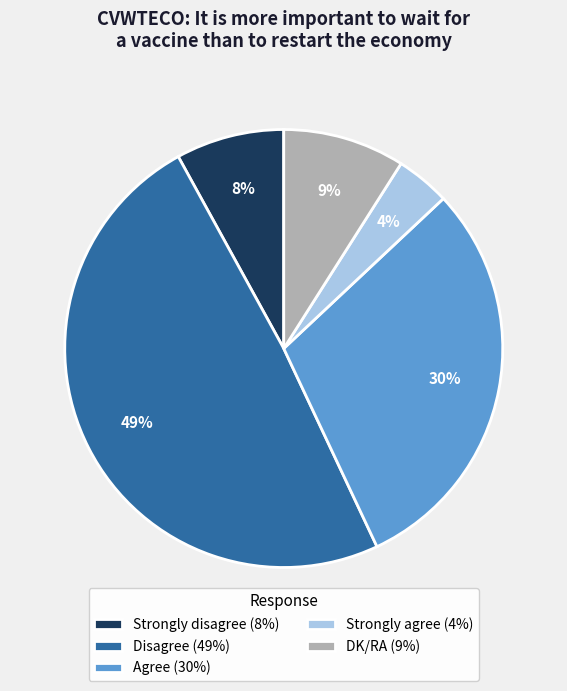

To the nearest percent, what is the difference between the Strongly disagree and Strongly agree slice percentages?

4%